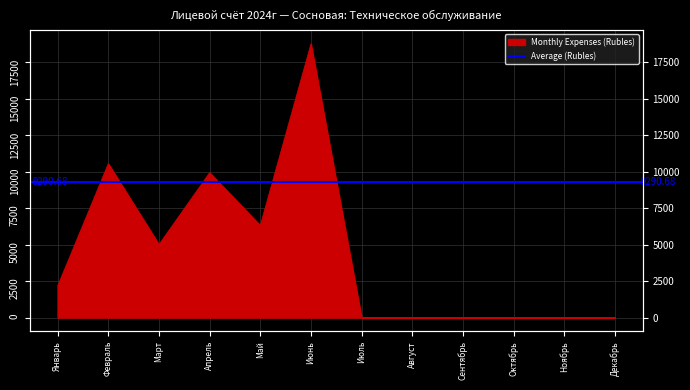

At which label does the data first exceed 2158?

Январь